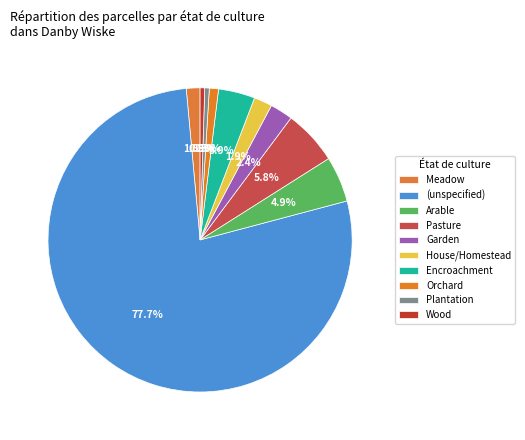

To the nearest percent, what percentage of the pie is Wood?

1%